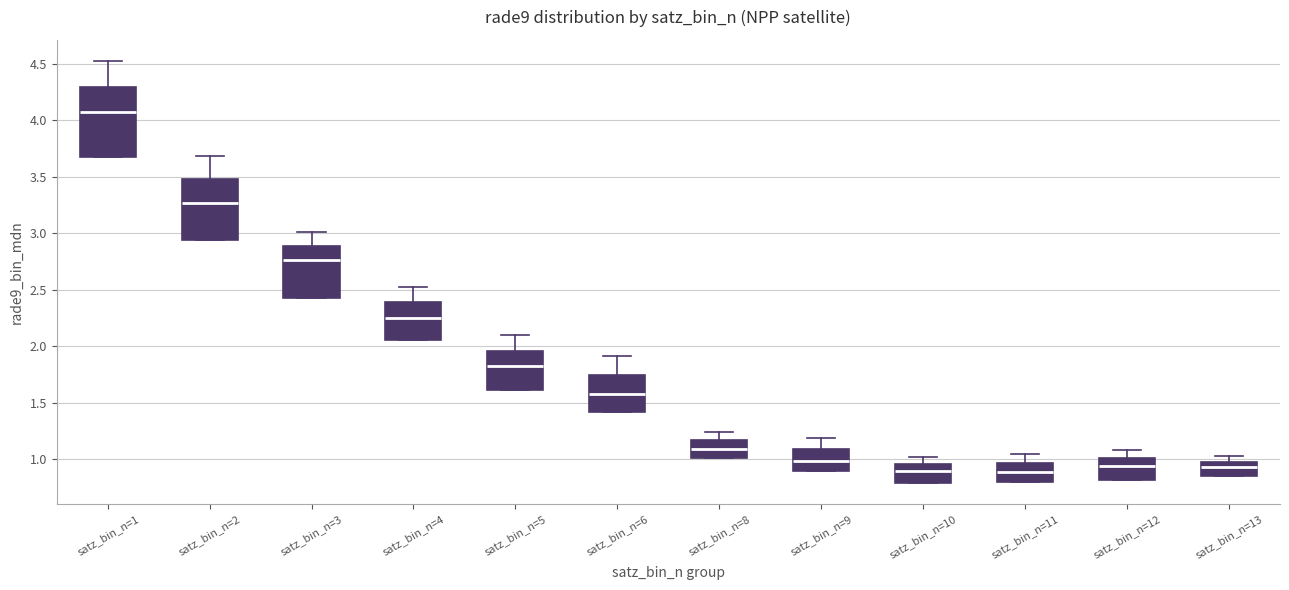

Where does the median line of the box for satz_bin_n=6 sit on the y-axis? The values are not printed on the chart, so give them approximately, as read against the axis.

1.55